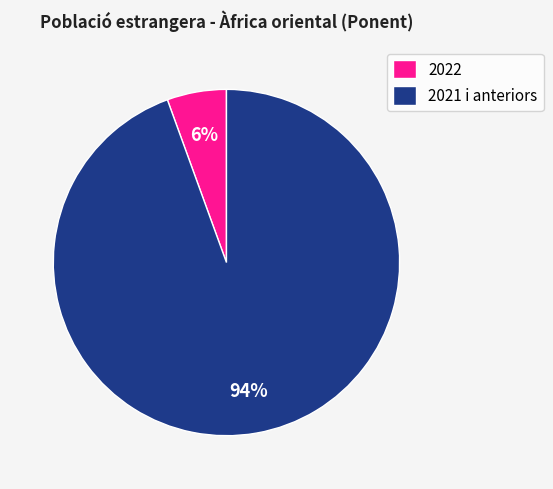

Combined, do 2022 and 2021 i anteriors account for over 50%?

Yes